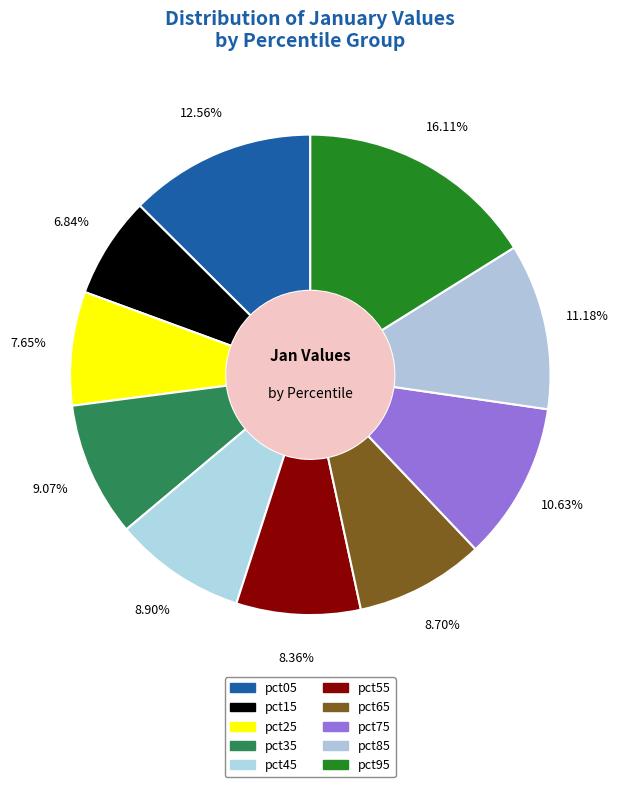

Is there a majority slice in this chart?

No